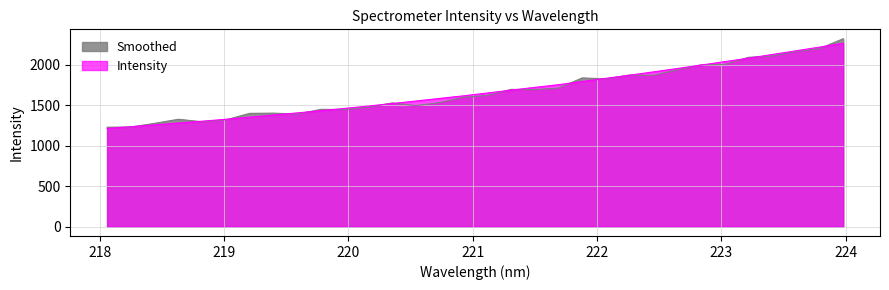

How many interior local valleys does the Smoothed series have?

7